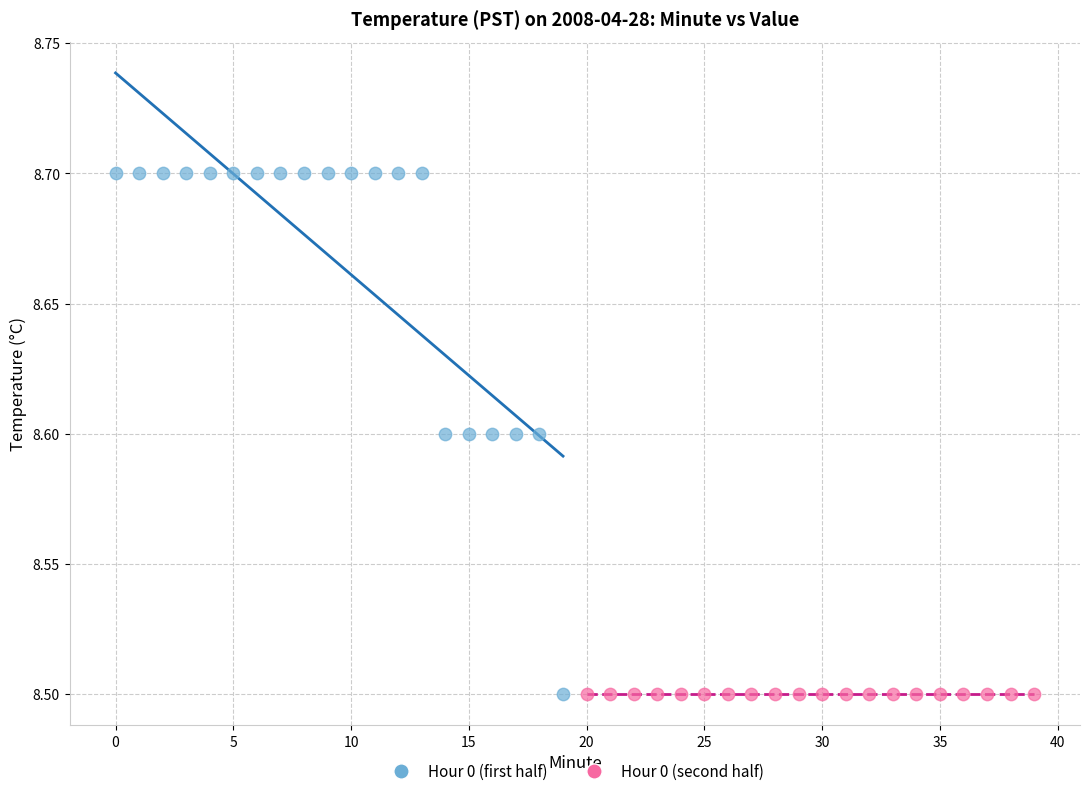

Which series reaches the maximum Y coordinate?

Hour 0 (first half)